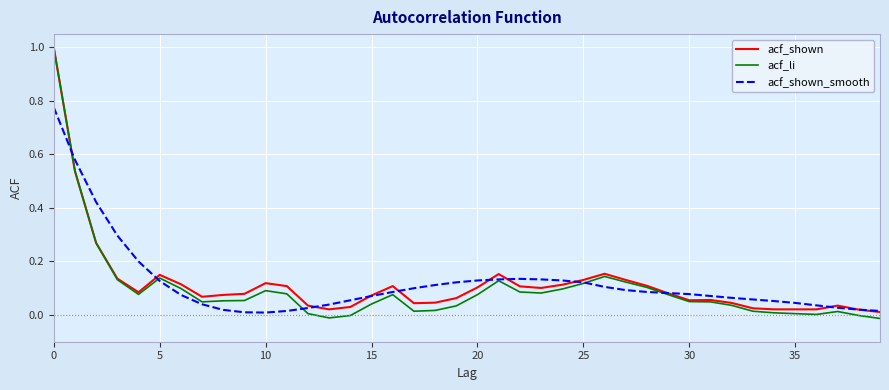

Which series has the widest spread of values?

acf_li